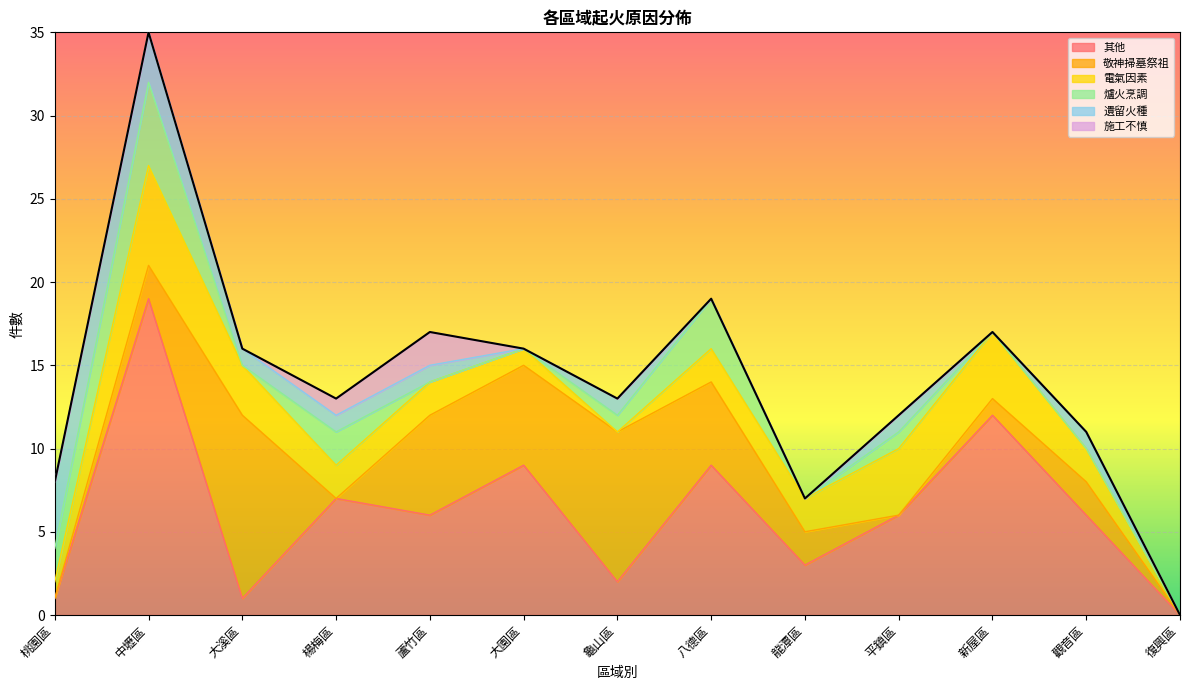

What is the difference between the maximum and minimum values in the 施工不慎 series?

2